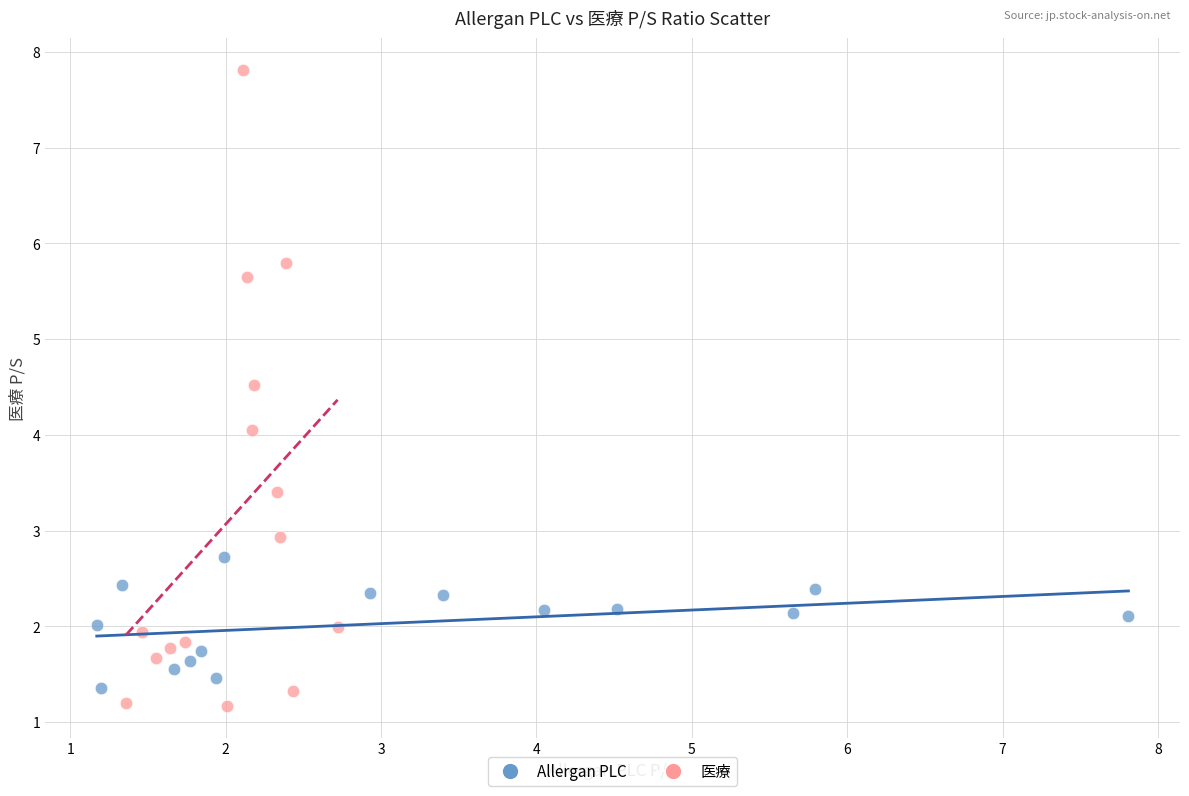

Which series has the largest Y range (max minus min)?

医療